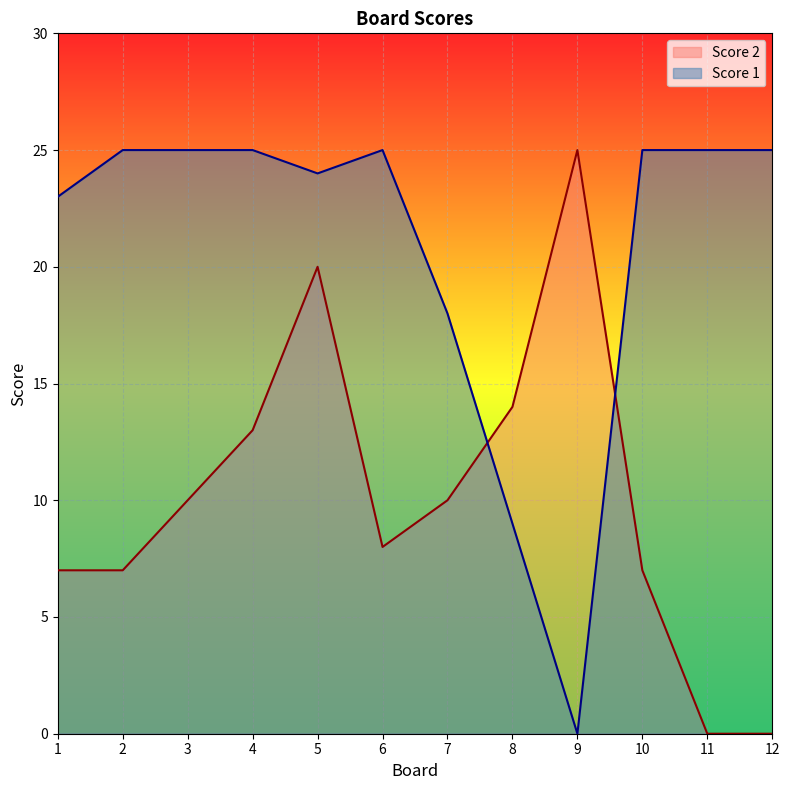

How many lines are shown in the chart?

2